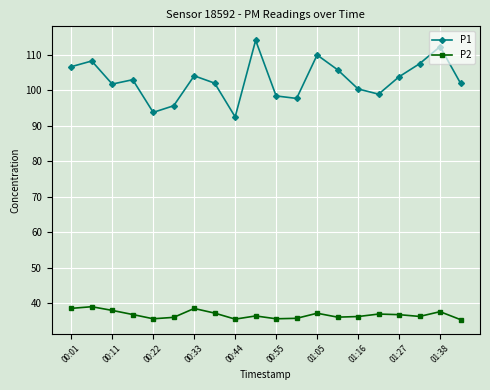

Which series has the largest total across all categories?

P1